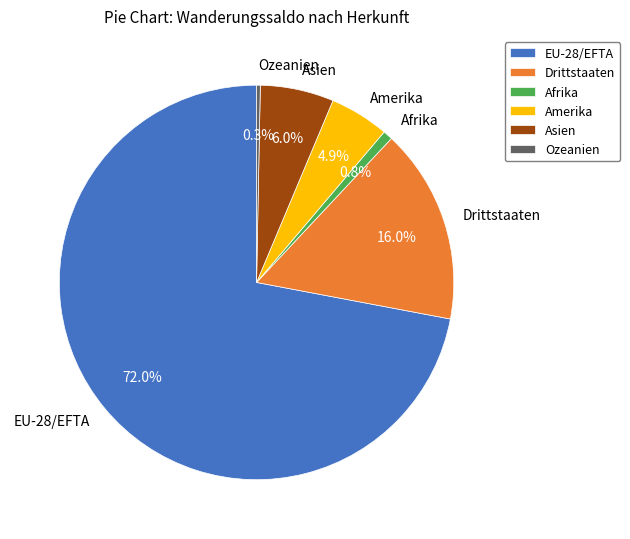

Which slice is the largest?

EU-28/EFTA